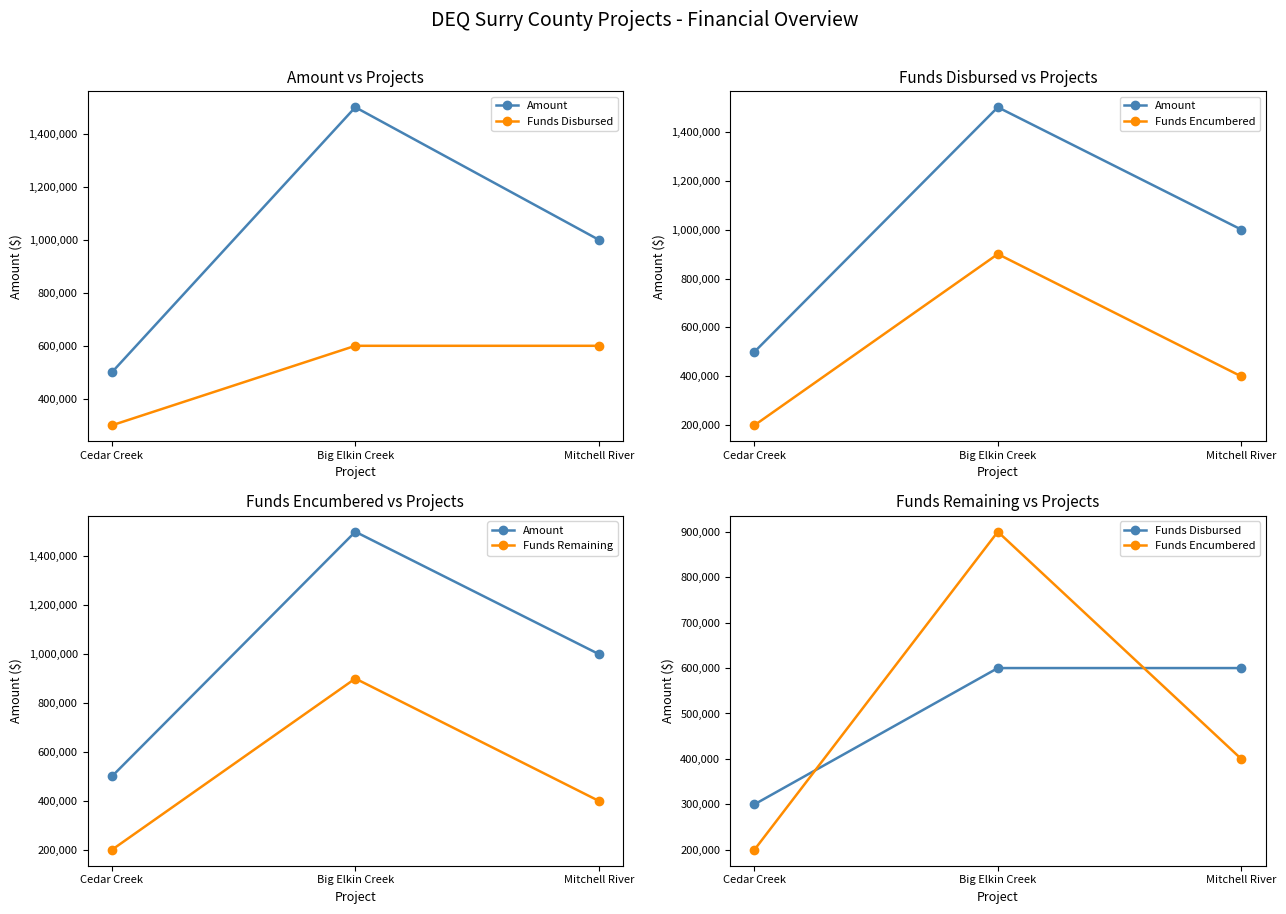

How many series are shown in this chart?

4